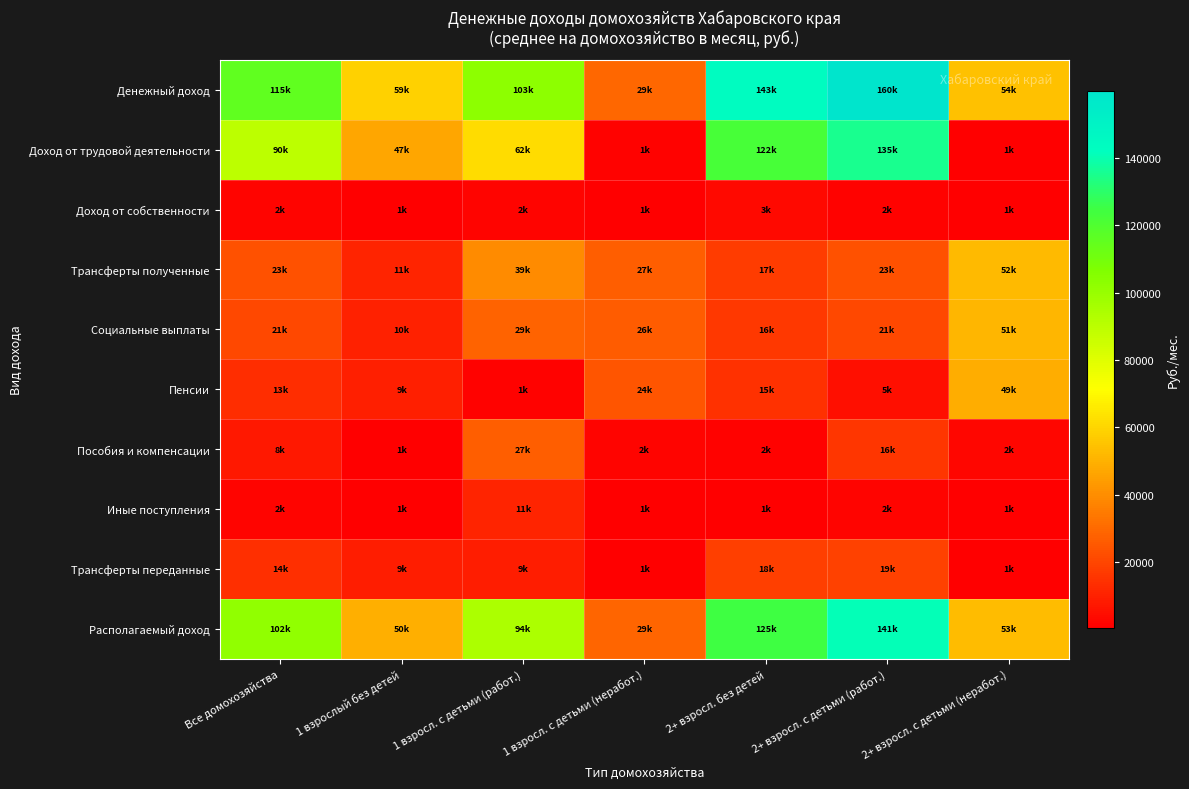

How many data points does each series have?

7